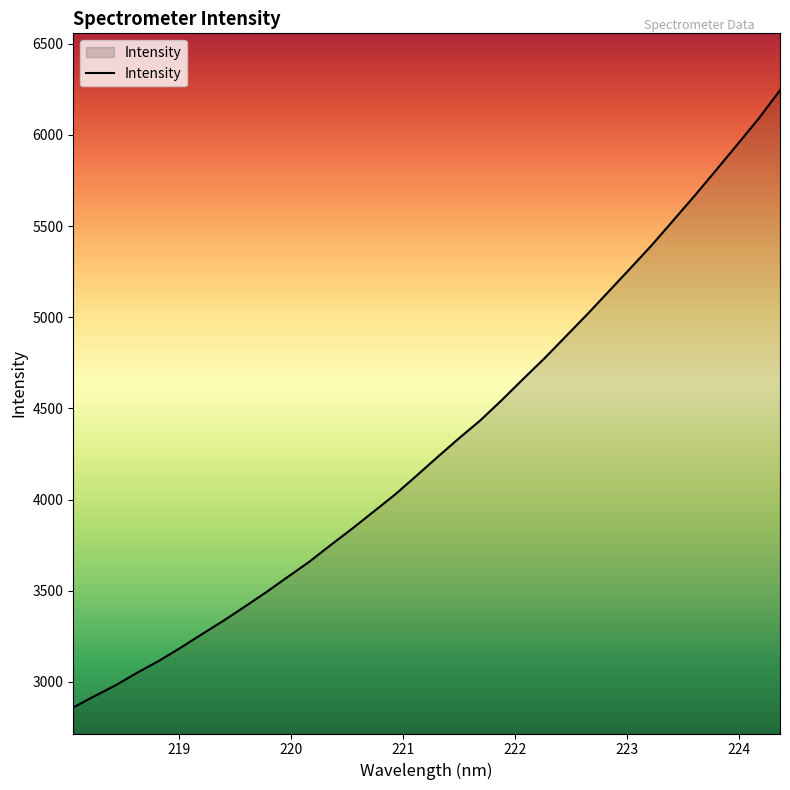

What is the difference between the maximum and minimum values?

3383.9